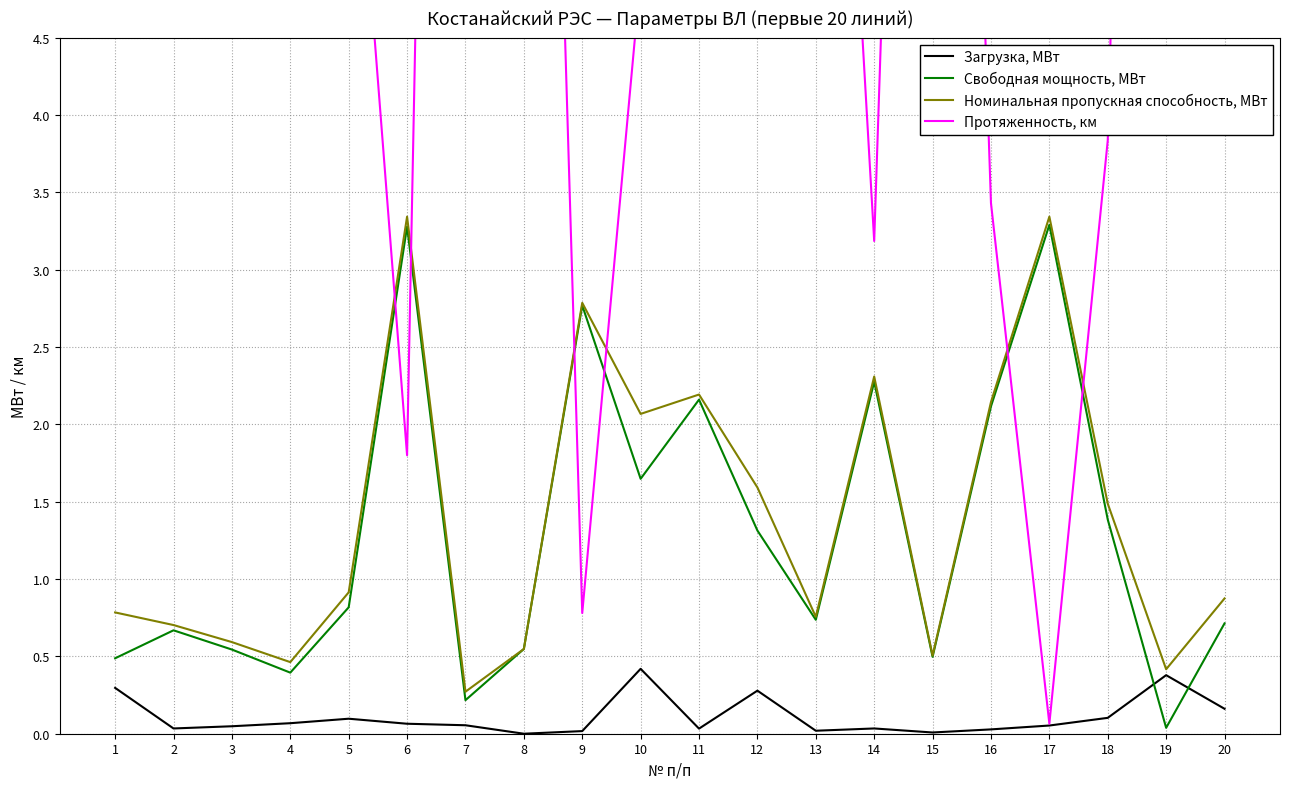

The Свободная мощность, МВт series shows 1.0 at 2. True or false?

False